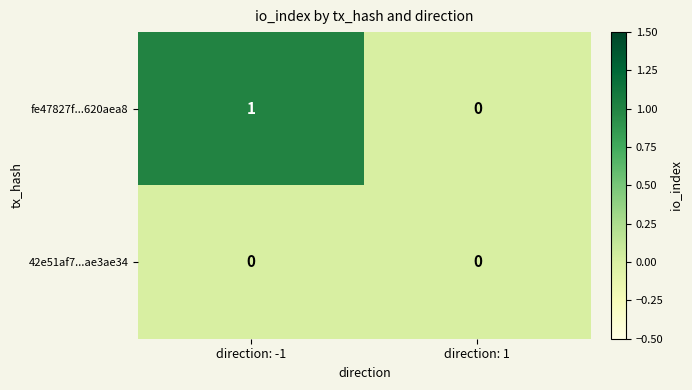

Is the value of fe47827f...620aea8 at direction: -1 greater than the value of 42e51af7...ae3ae34 at direction: -1?

Yes